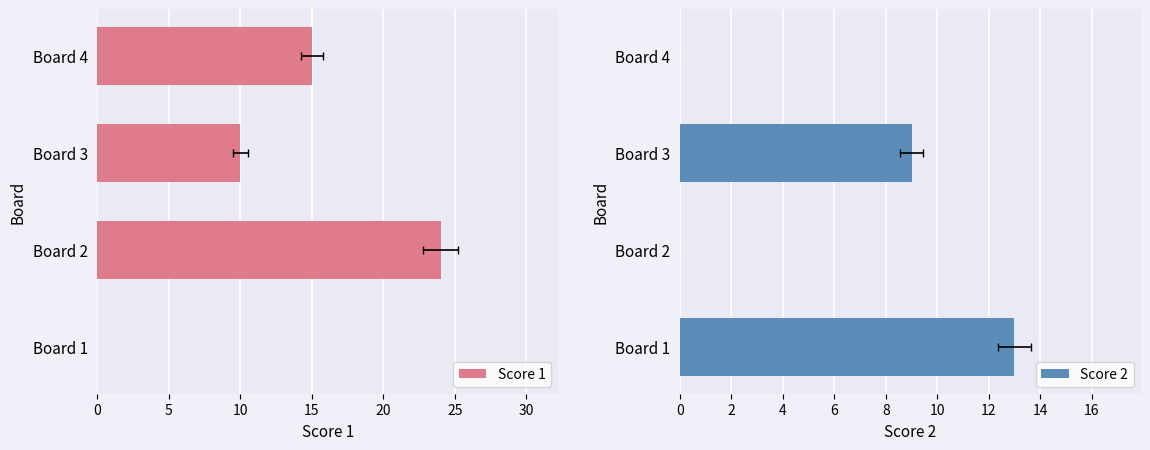

Read the Score 1 value at Board 2, to the nearest 10.

20